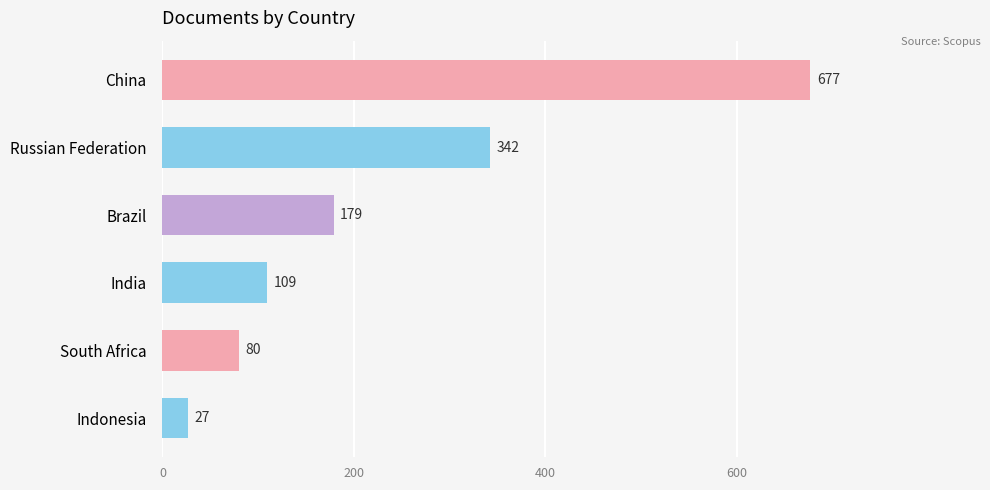

What is the maximum value shown in the chart?

677